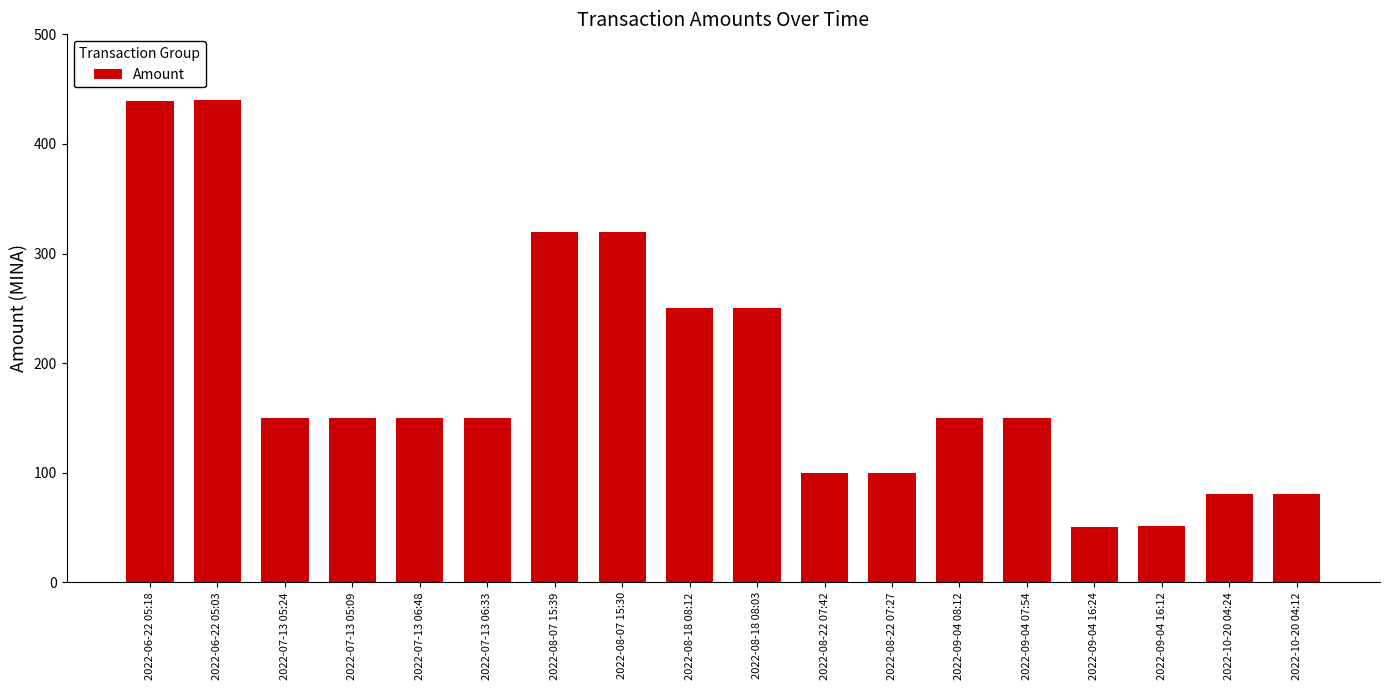

What is the greatest value displayed?

440.0